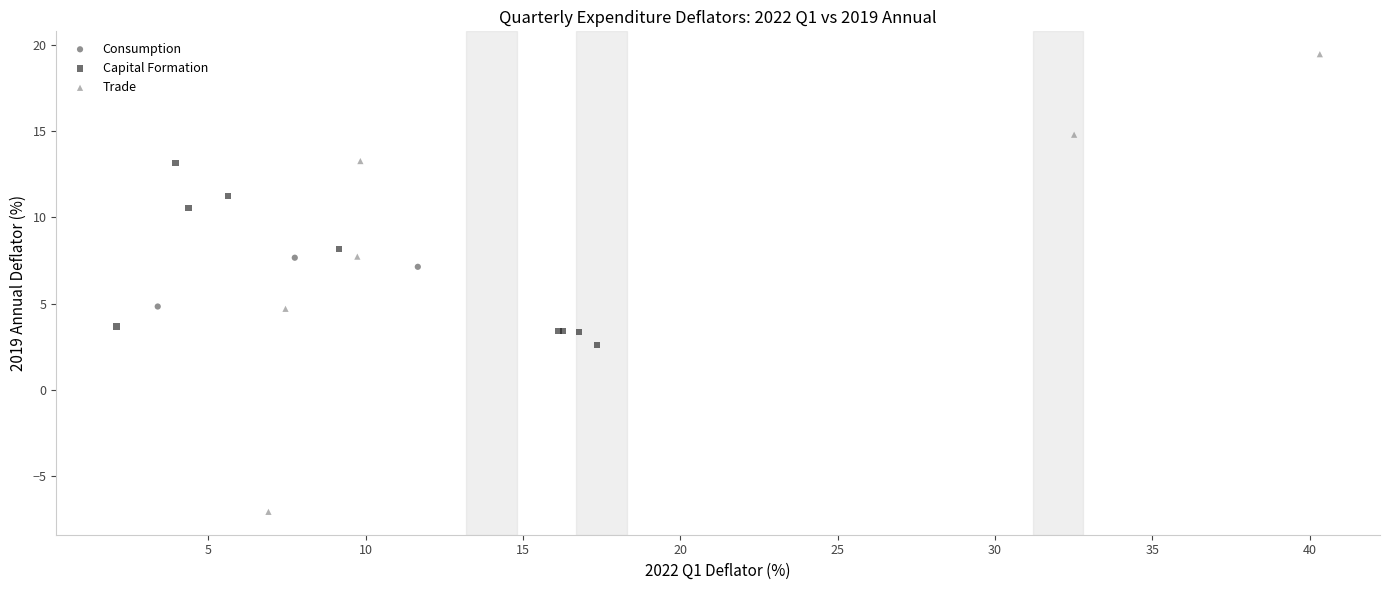

Which series contains the lowest Y value?

Trade